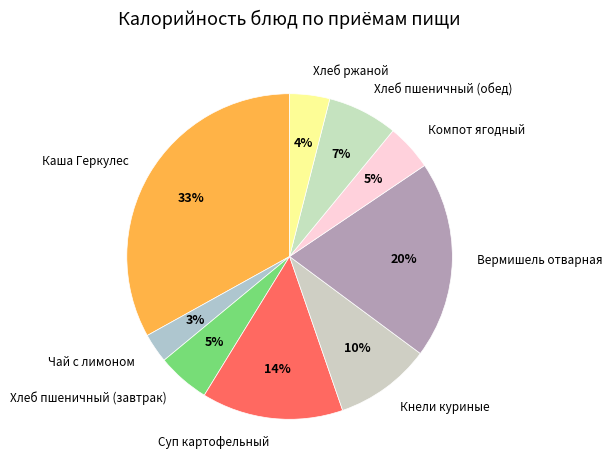

Is the sum of Вермишель отварная and Компот ягодный greater than half?

No